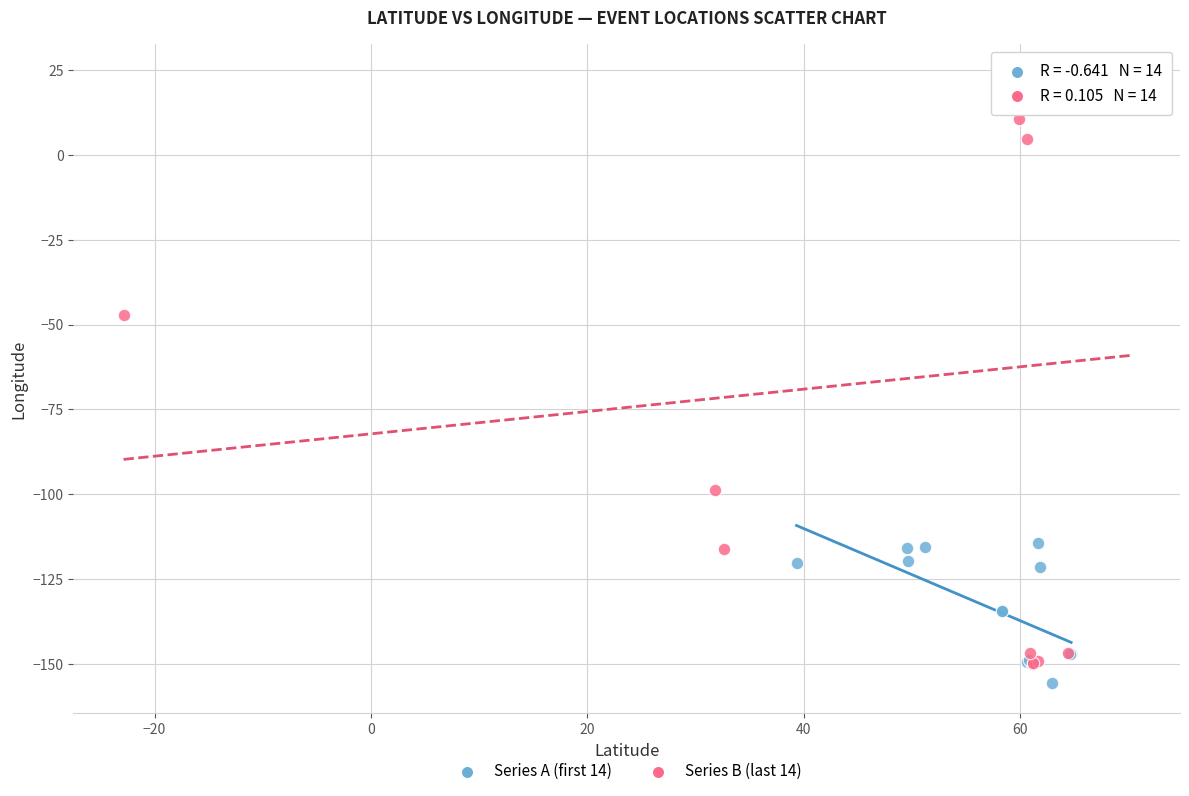

Which series contains the highest Y value?

Series B (last 14)